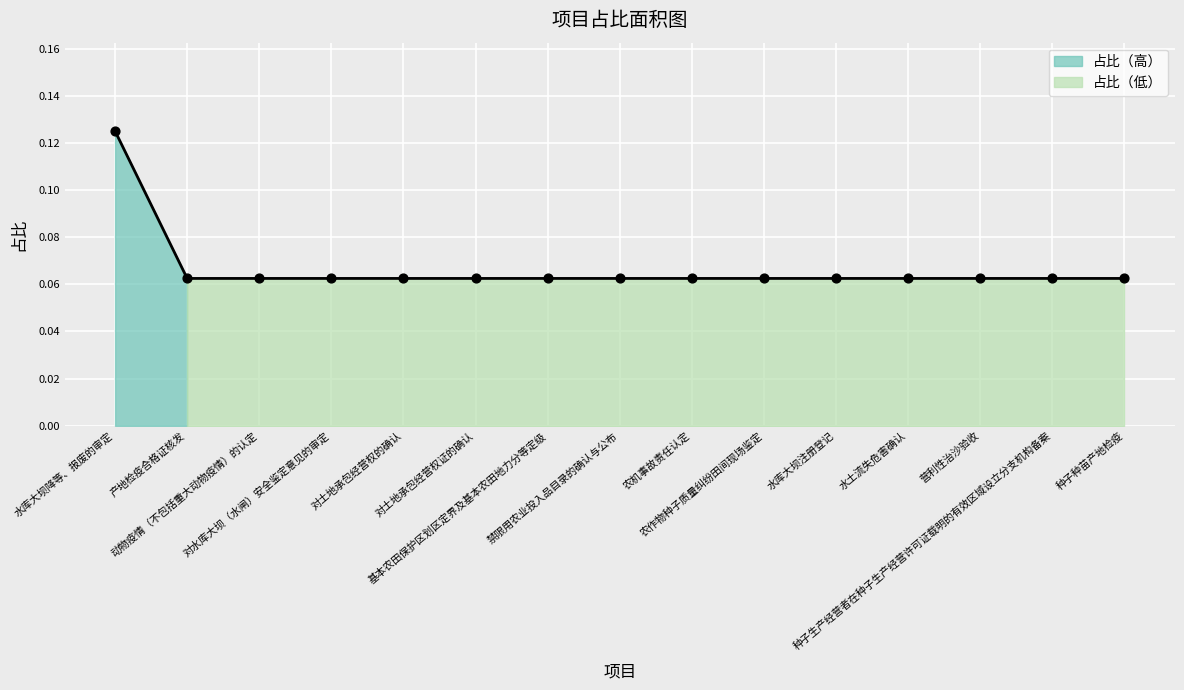

What is the change in value from 水库大坝降等、报废的审定 to 禁限用农业投入品目录的确认与公布?

-0.1